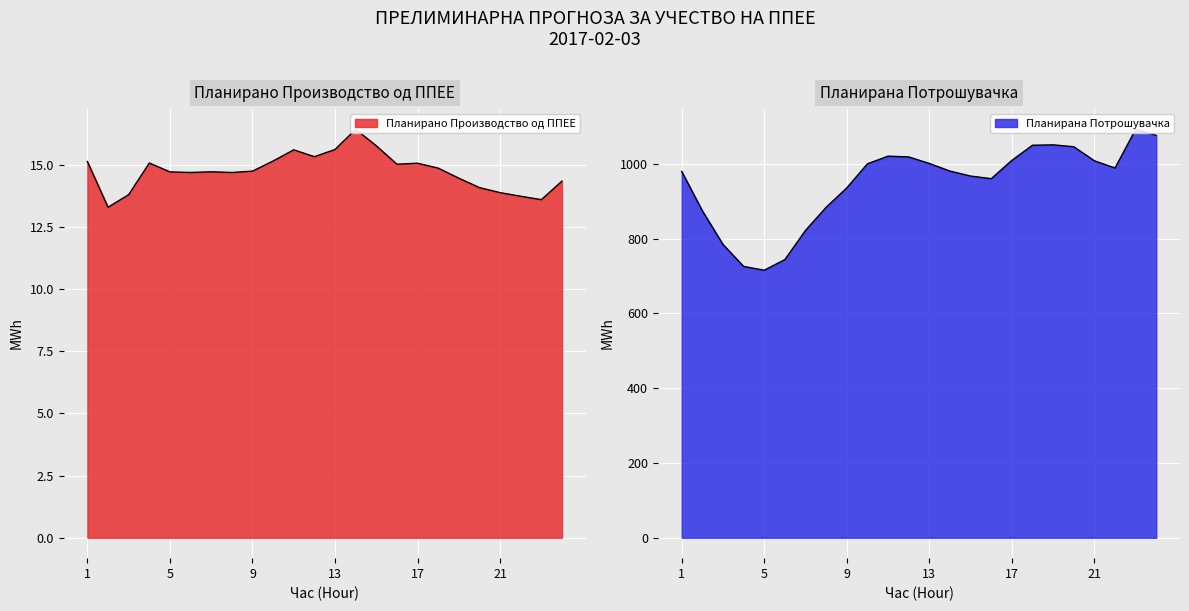

What is the total value across all series at 13?

1017.1